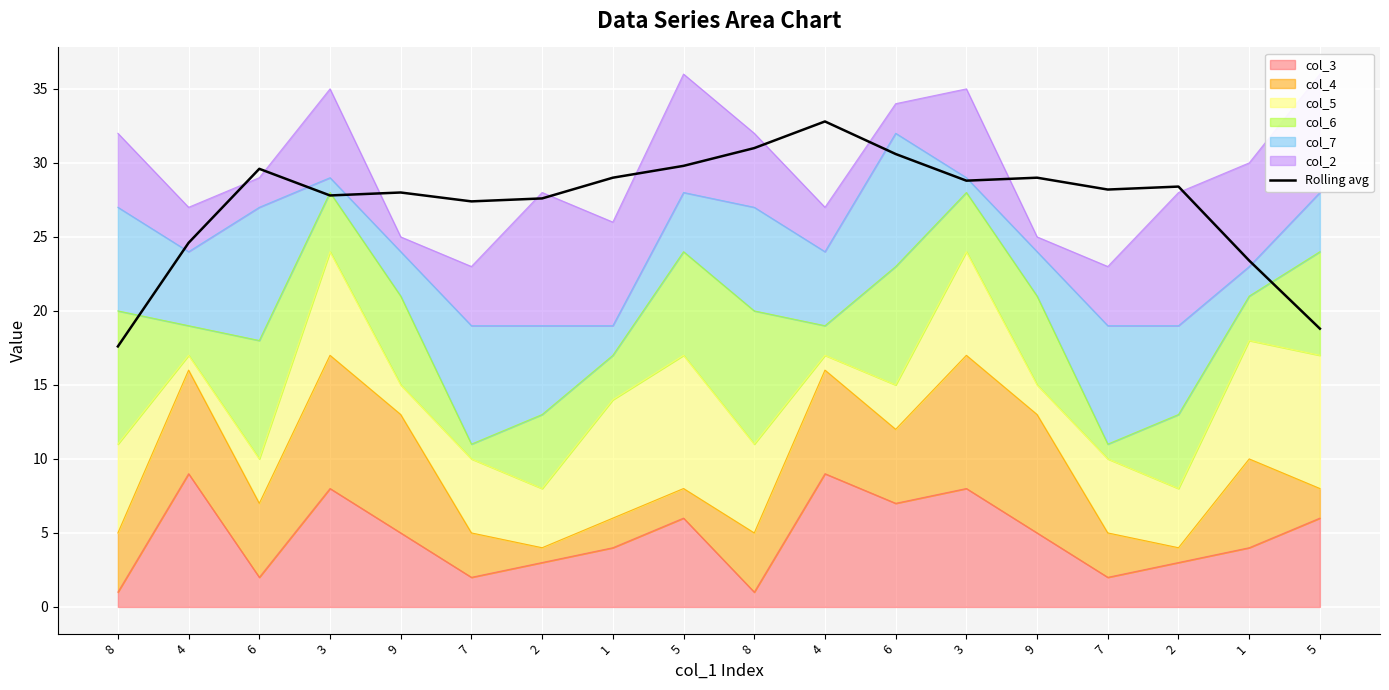

What is the difference between the second highest and second lowest values?

12.2